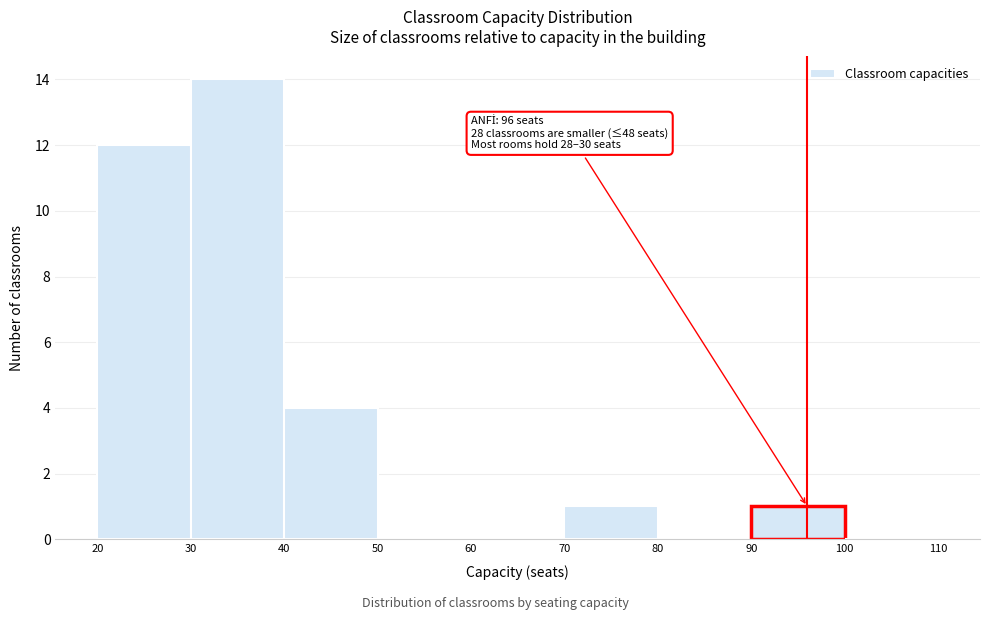

Which range on the x-axis has the tallest bar?

30 to 40